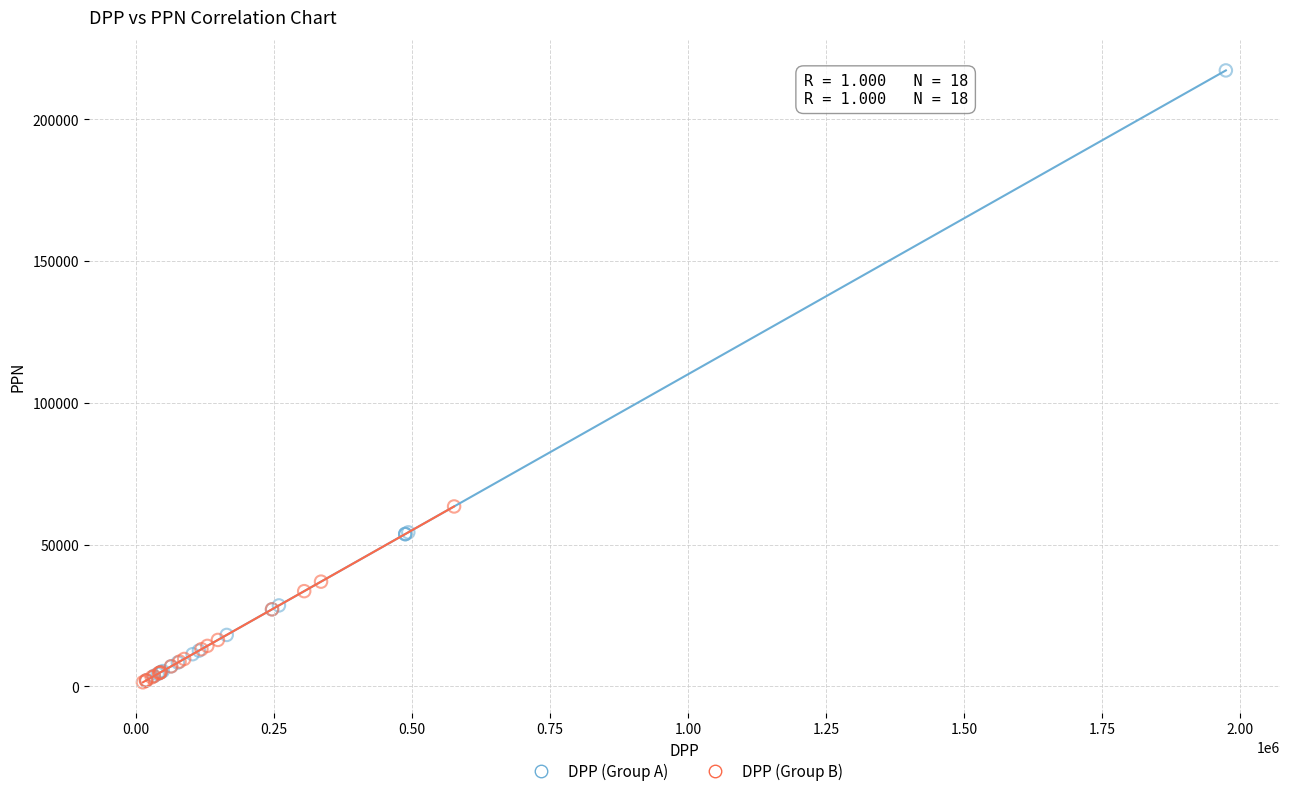

Which series reaches the maximum Y coordinate?

DPP (Group A)